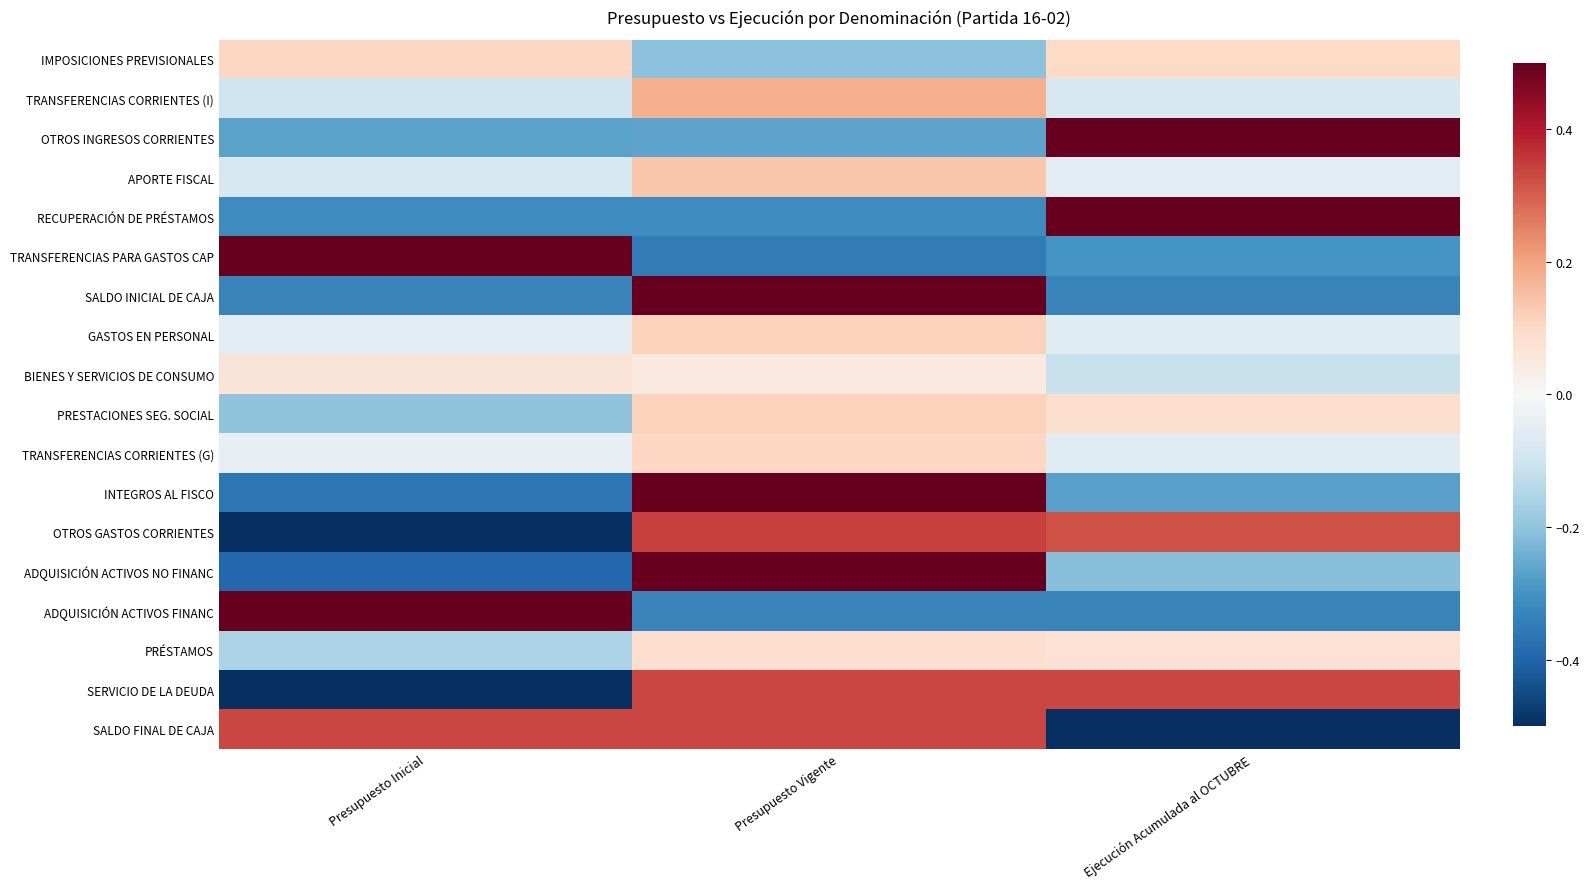

At which category is the sum across all series the highest?

Presupuesto Vigente